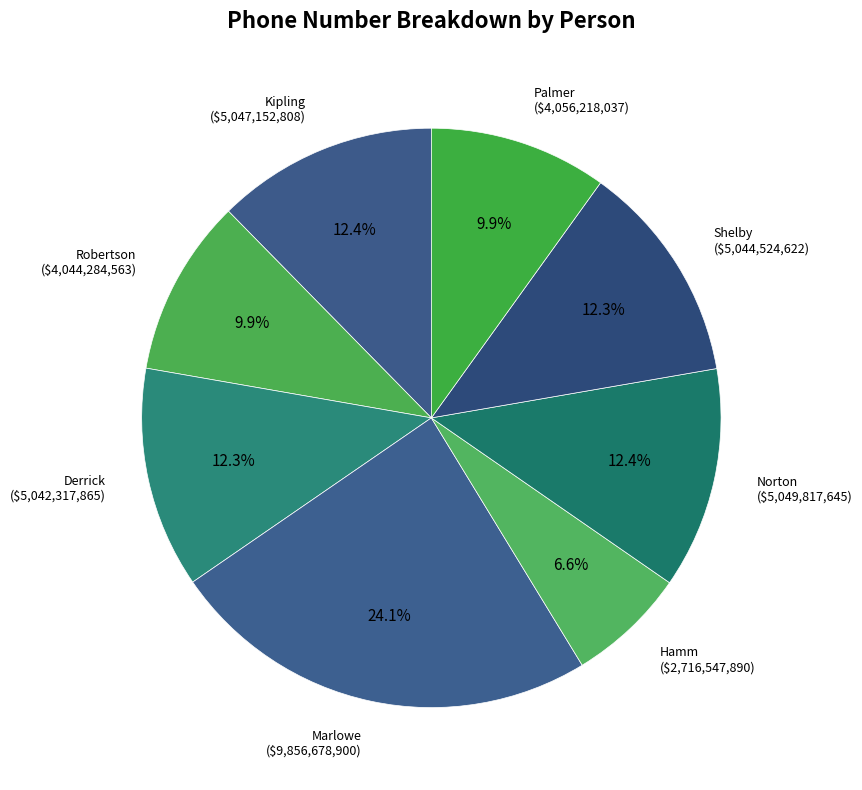

What portion of the pie excludes Robertson?

90.1%